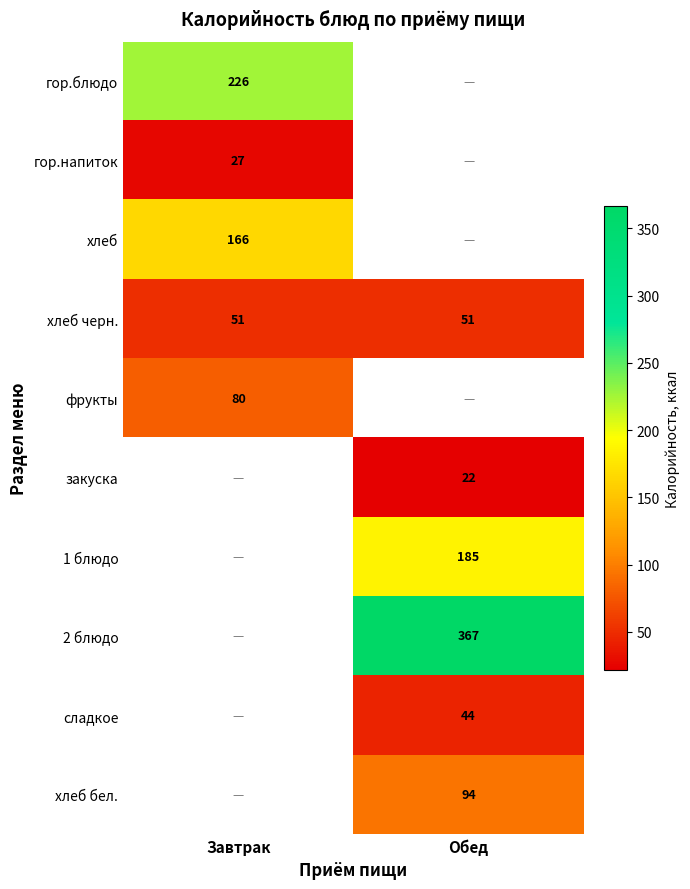

The 2 блюдо series shows 96 at Обед. True or false?

False